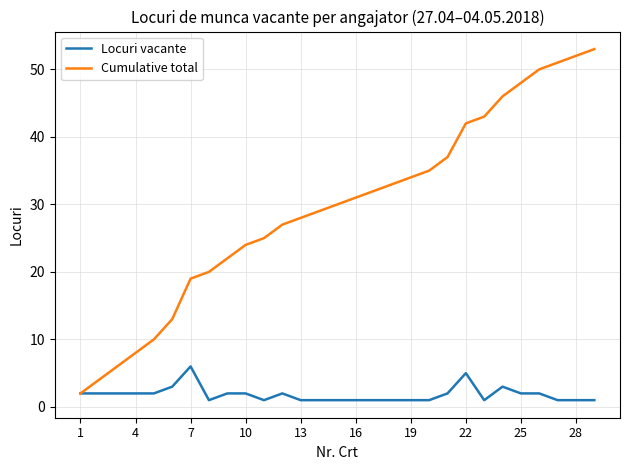

Which series has the largest total across all categories?

Cumulative total